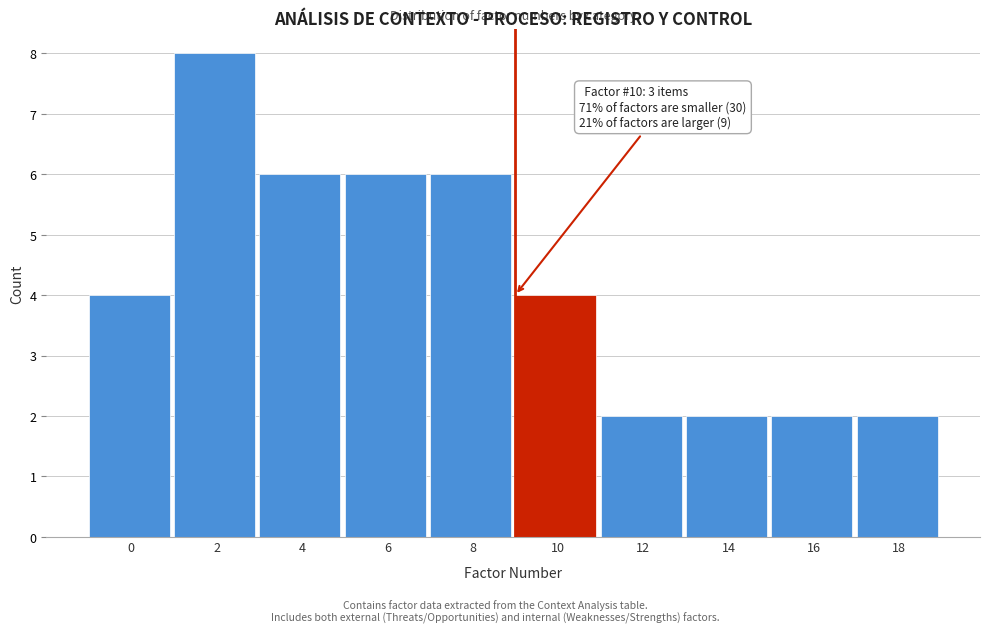

Reading left to right, extract all data points from this chart.

0=4	2=8	4=6	6=6	8=6	10=4	12=2	14=2	16=2	18=2